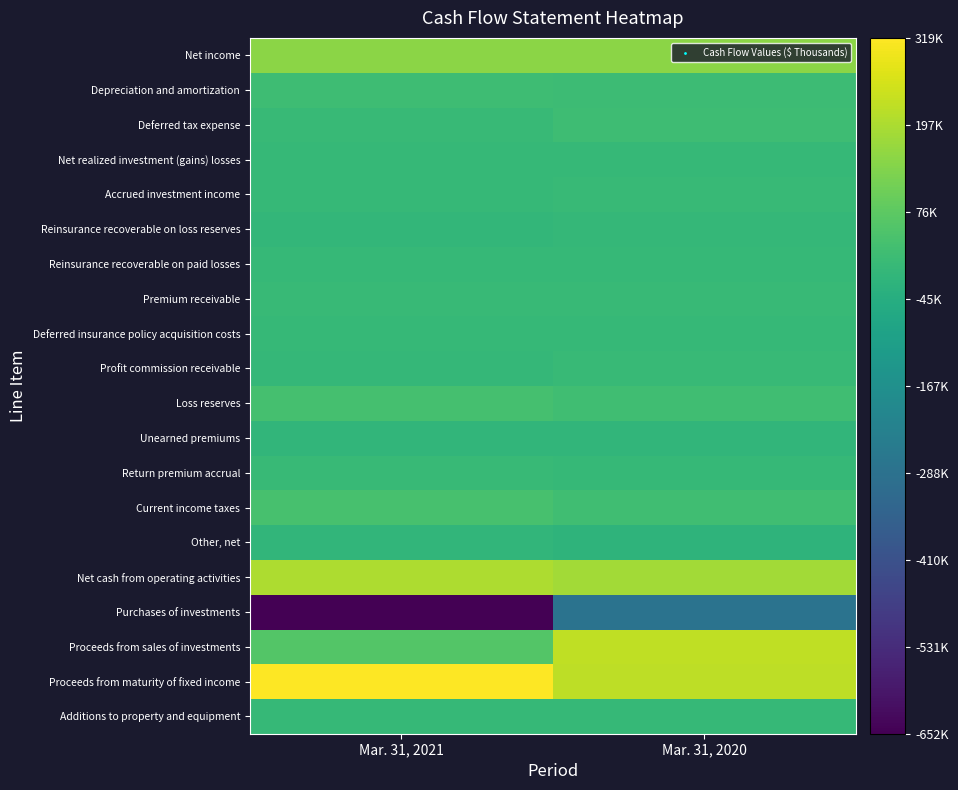

What is the minimum value shown in the chart?

-652328